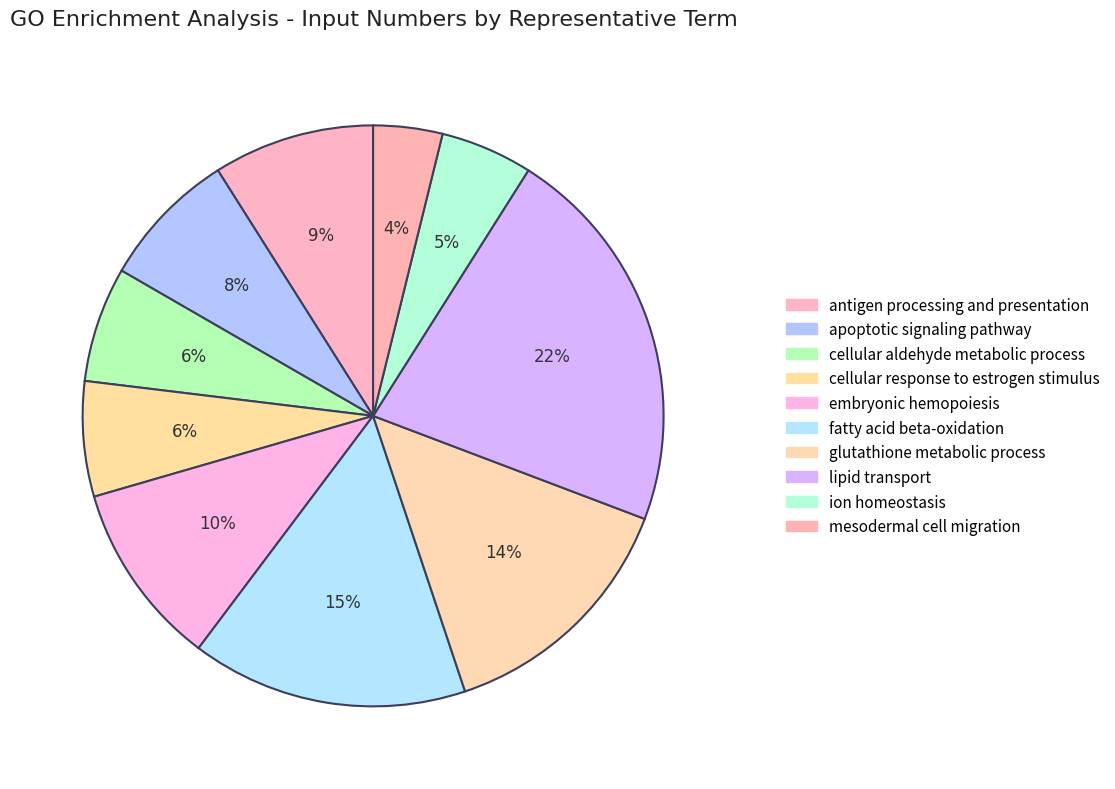

How much of the chart is everything except apoptotic signaling pathway?

92.3%